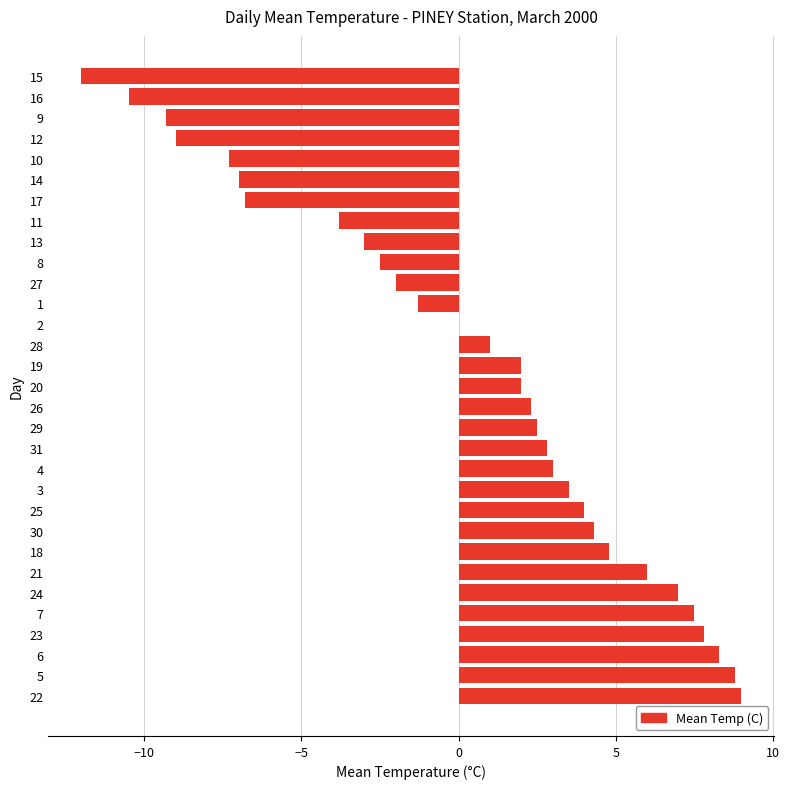

Read the value at 25.

4.0